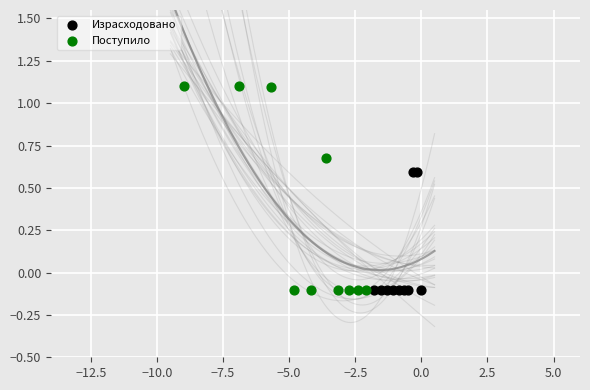

Which series has the largest Y range (max minus min)?

Поступило